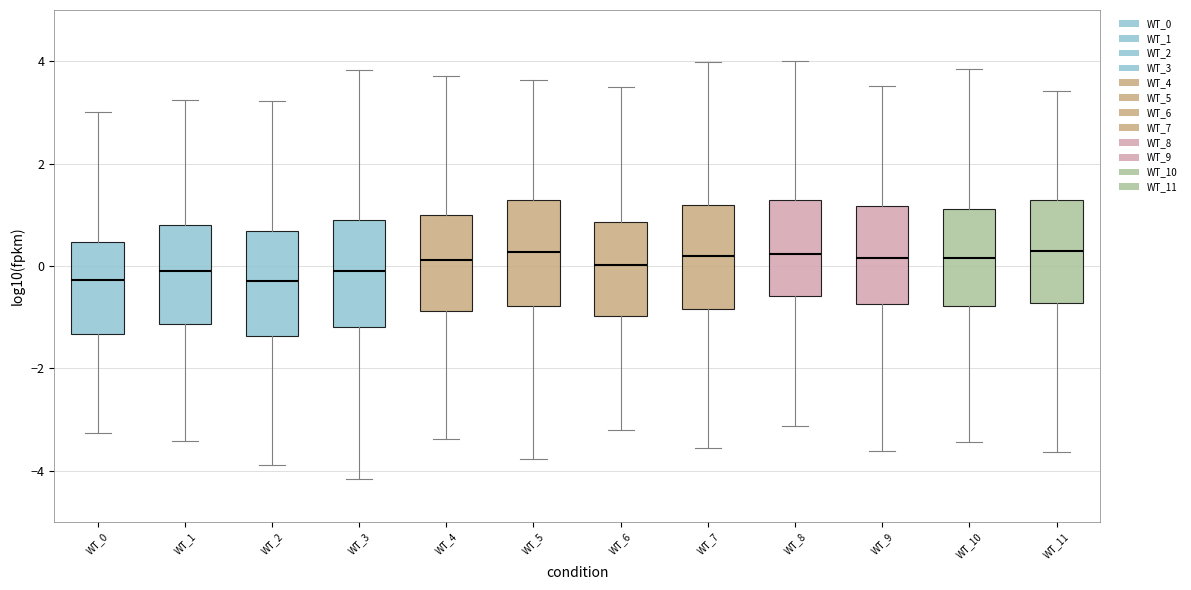

Reading left to right, transcribe this box plot: for each box, give where its median line is, the range the box spans, and where its two whiskers end, as read against the y-axis. The values are not printed on the chart, so give them approximately, as read against the axis.

WT_0: median -0.2, box -1.4 to 0.4, whiskers -3.2 to 3.0
WT_1: median -0.2, box -1.2 to 0.8, whiskers -3.4 to 3.2
WT_2: median -0.2, box -1.4 to 0.6, whiskers -3.8 to 3.2
WT_3: median 0.0, box -1.2 to 1.0, whiskers -4.2 to 3.8
WT_4: median 0.2, box -0.8 to 1.0, whiskers -3.4 to 3.8
WT_5: median 0.2, box -0.8 to 1.2, whiskers -3.8 to 3.6
WT_6: median 0.0, box -1.0 to 0.8, whiskers -3.2 to 3.6
WT_7: median 0.2, box -0.8 to 1.2, whiskers -3.6 to 4.0
WT_8: median 0.2, box -0.6 to 1.2, whiskers -3.2 to 4.0
WT_9: median 0.2, box -0.8 to 1.2, whiskers -3.6 to 3.6
WT_10: median 0.2, box -0.8 to 1.2, whiskers -3.4 to 3.8
WT_11: median 0.2, box -0.8 to 1.2, whiskers -3.6 to 3.4